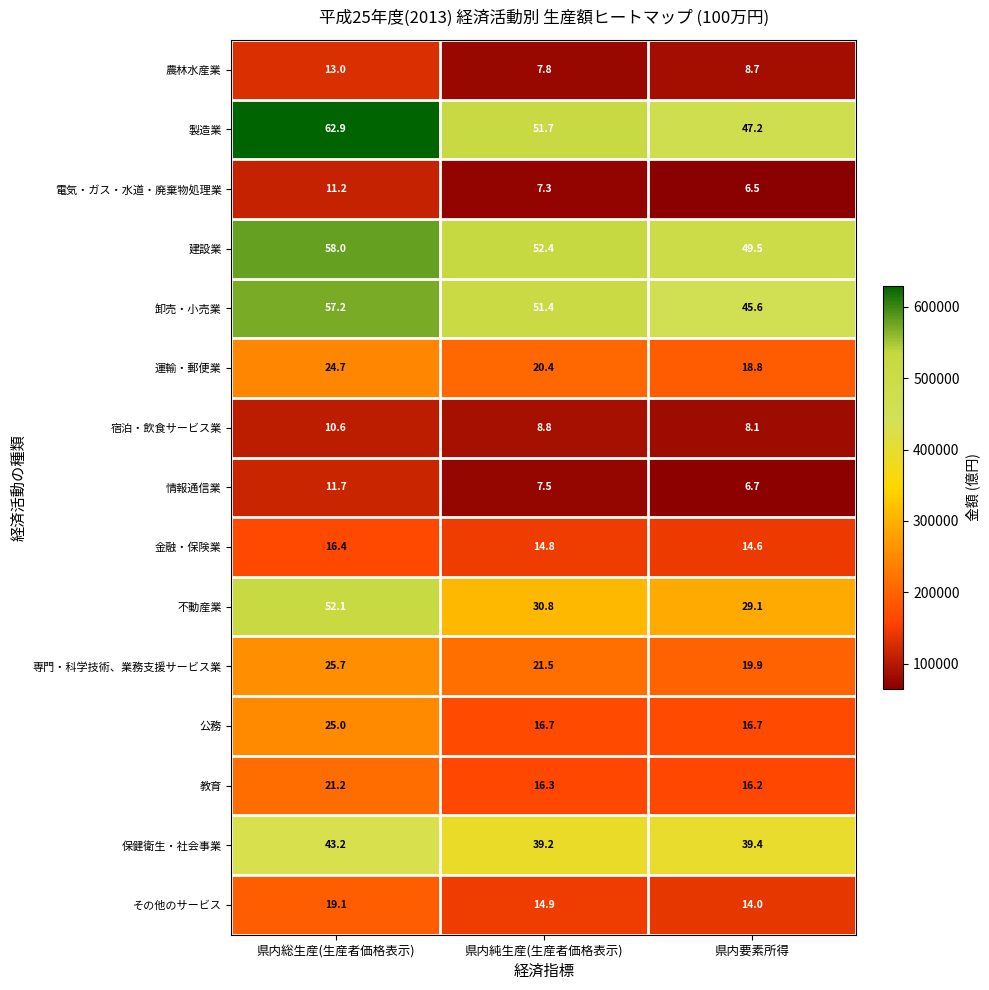

At which category does the chart reach its minimum across all series?

県内要素所得